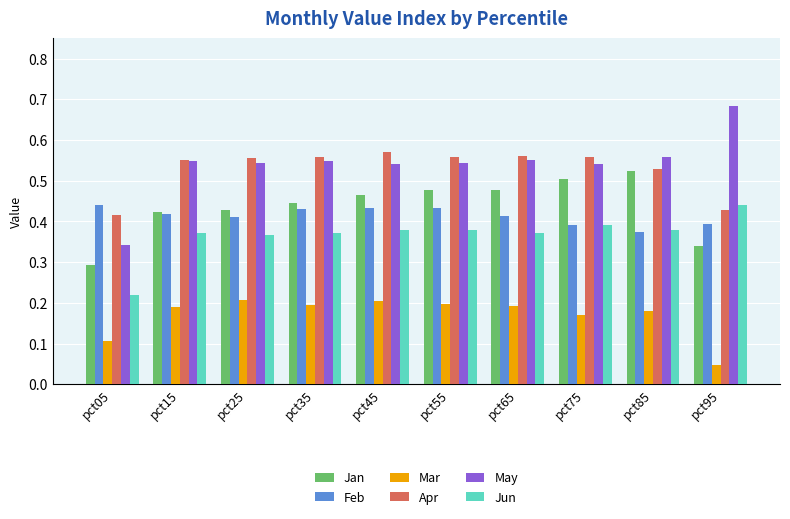

How many bars are there in total?

60